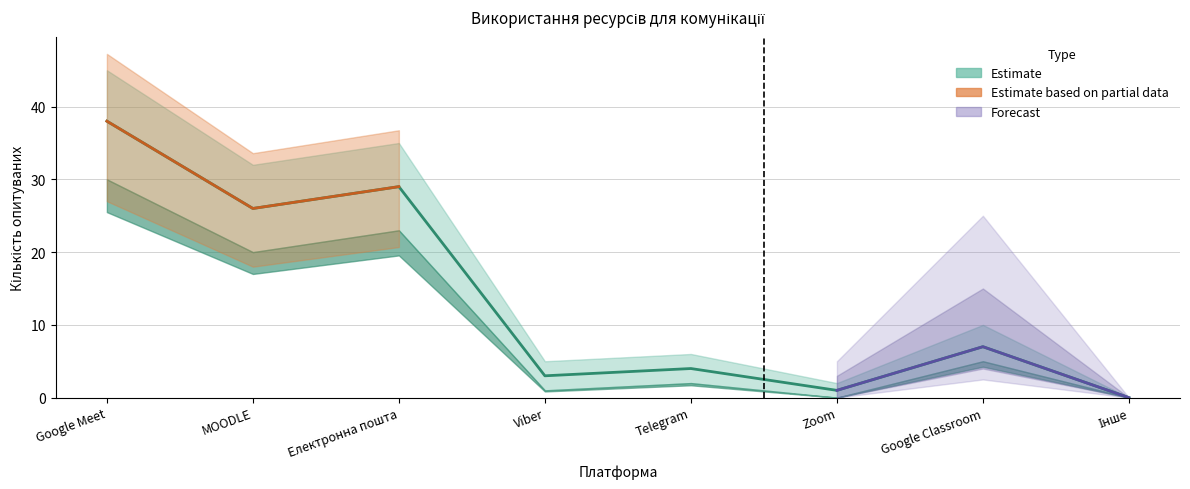

Rank the series by their maximum value, from lowest to highest.

lower, Кількість, upper